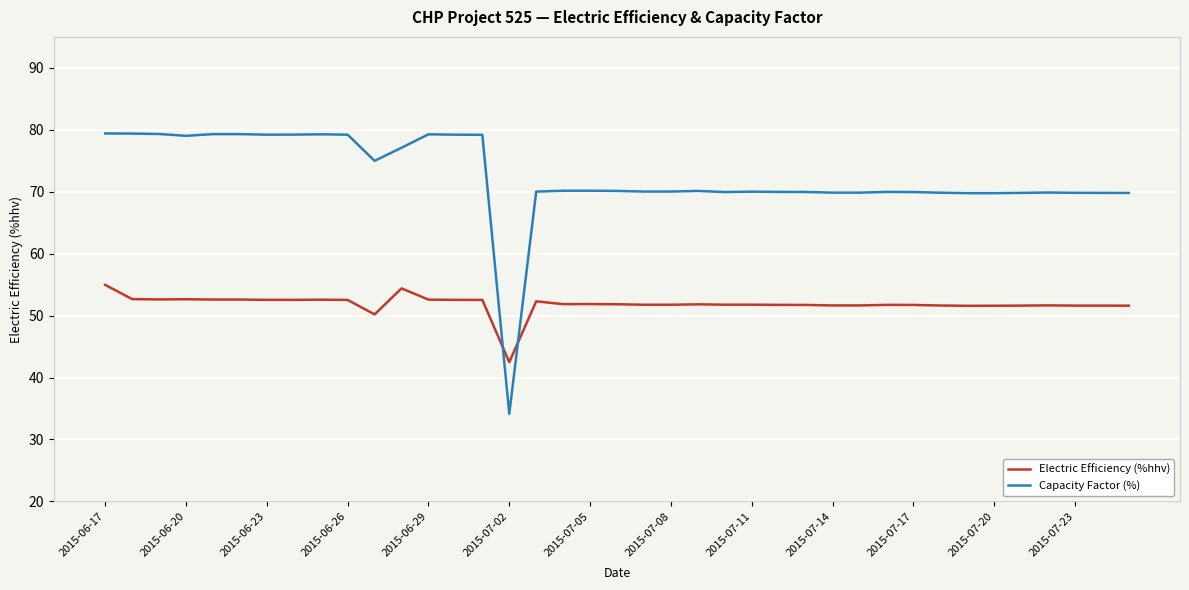

At how many categories does at least one series exceed 45?

38